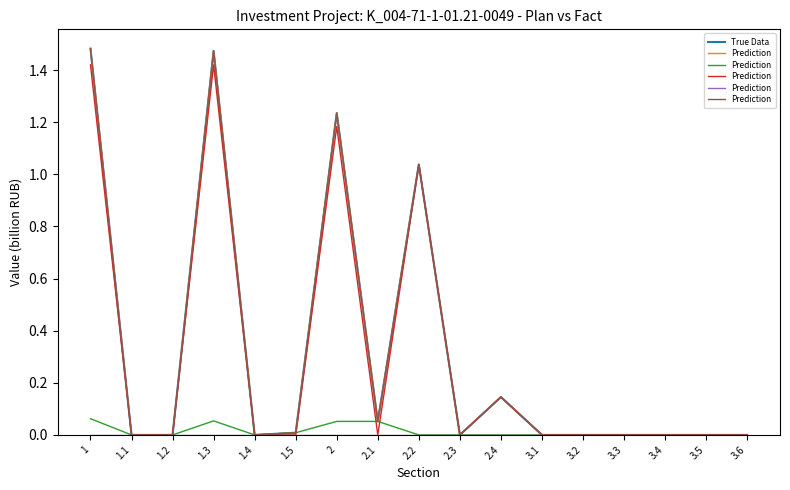

At 2.1, list the series in order from smallest to largest.

True Data, Prediction